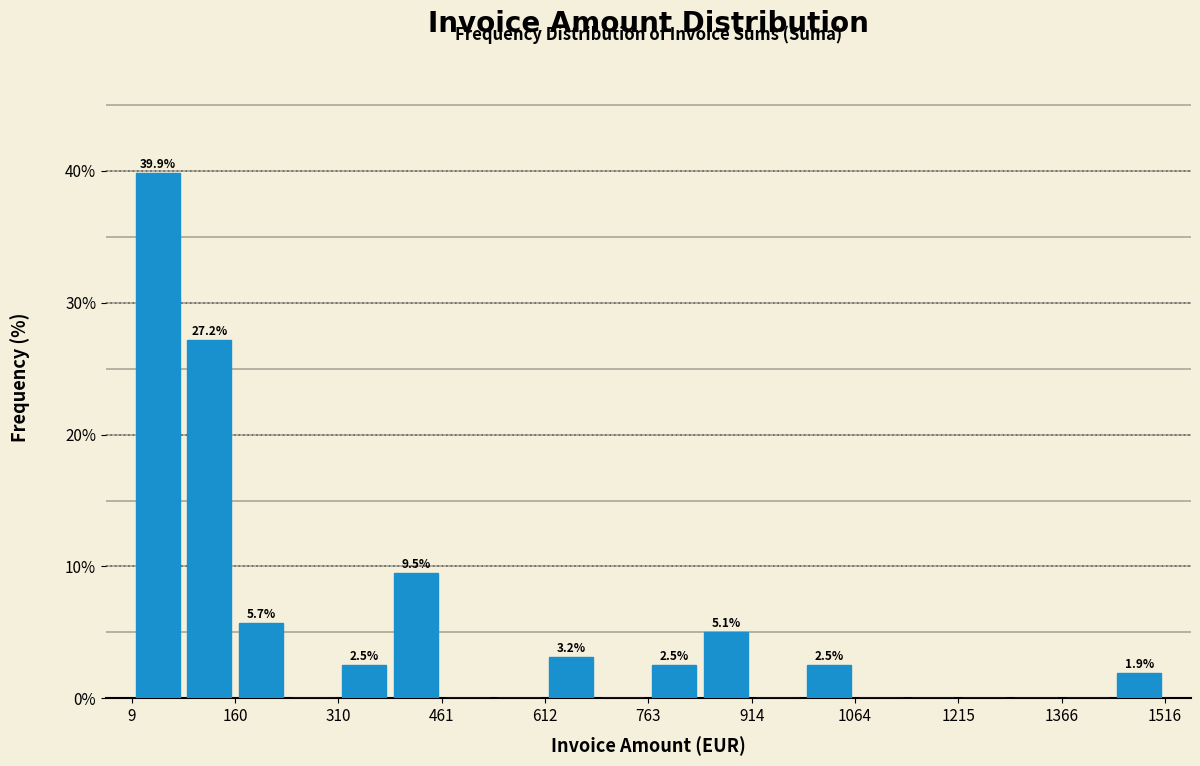

Read against the x-axis, roughly where is the centre of the tallest bar?

40